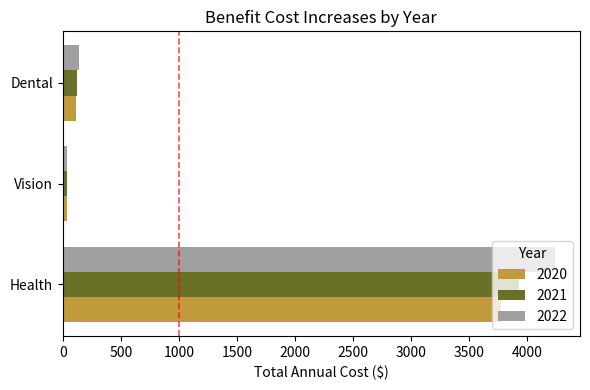

List the series in order of their overall mean, highest first.

2022, 2021, 2020